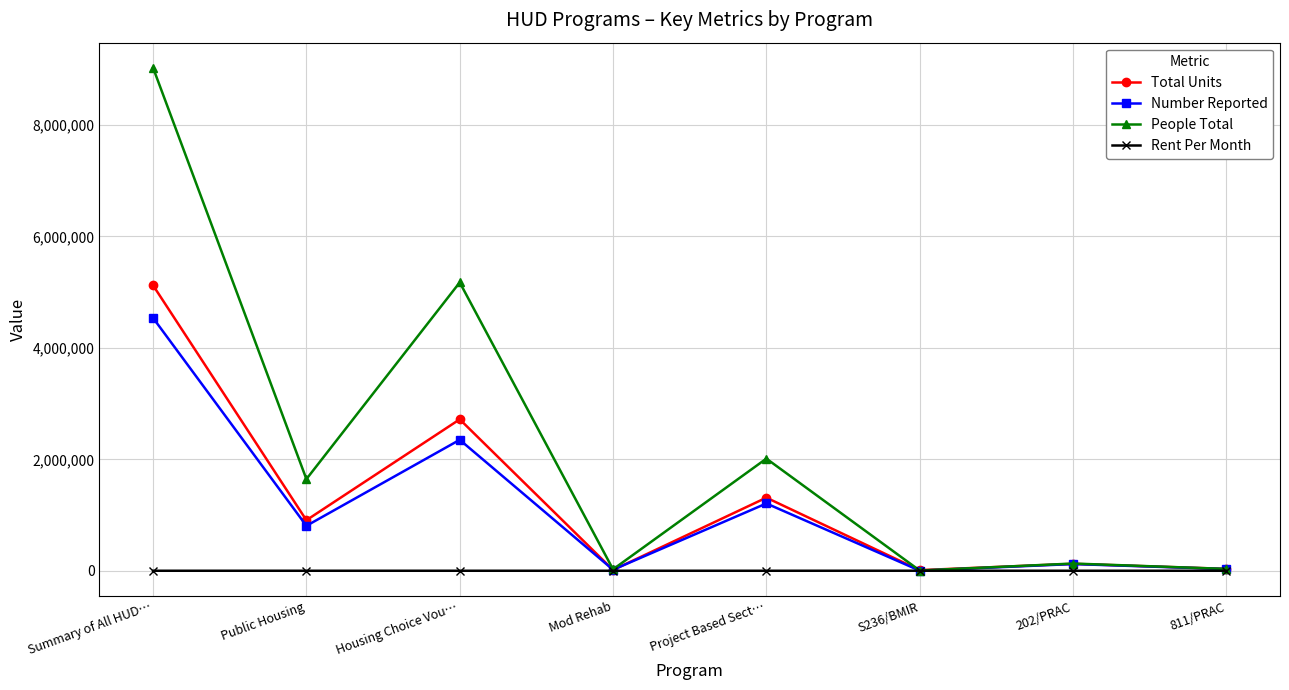

What is the sum of the People Total values at Project Based Sect… and Public Housing?

3658399